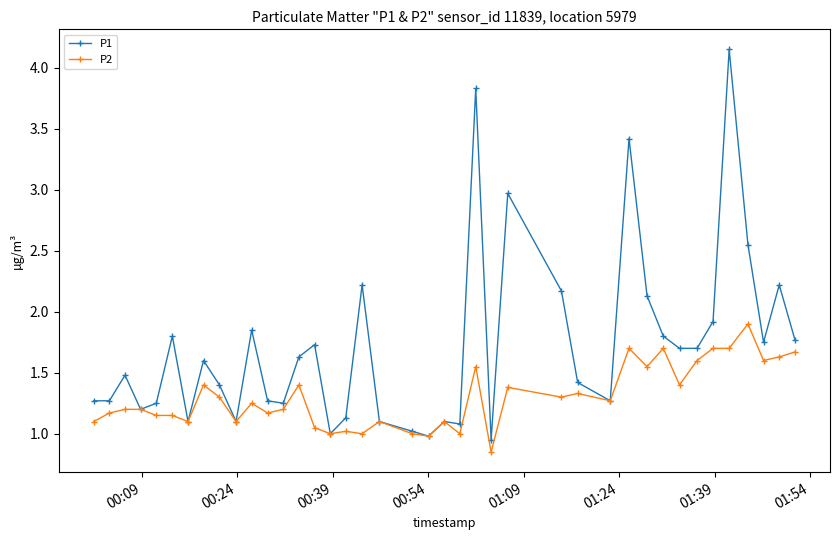

Rank the series by their maximum value, from lowest to highest.

P2, P1